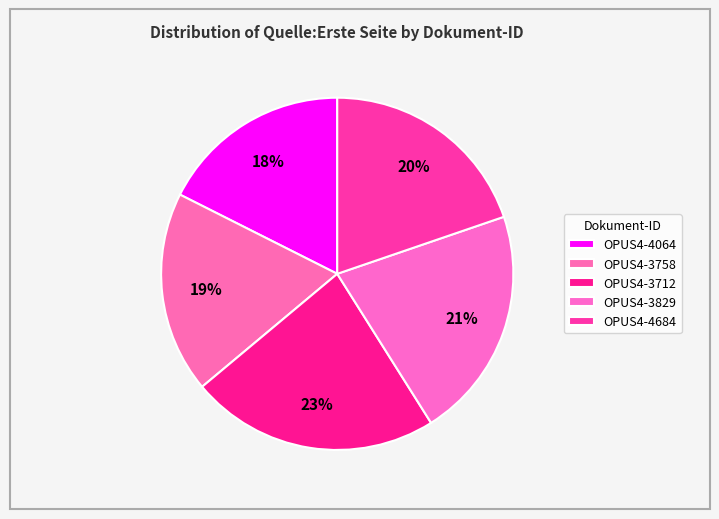

To the nearest percent, what percentage of the pie is OPUS4-3829?

21%